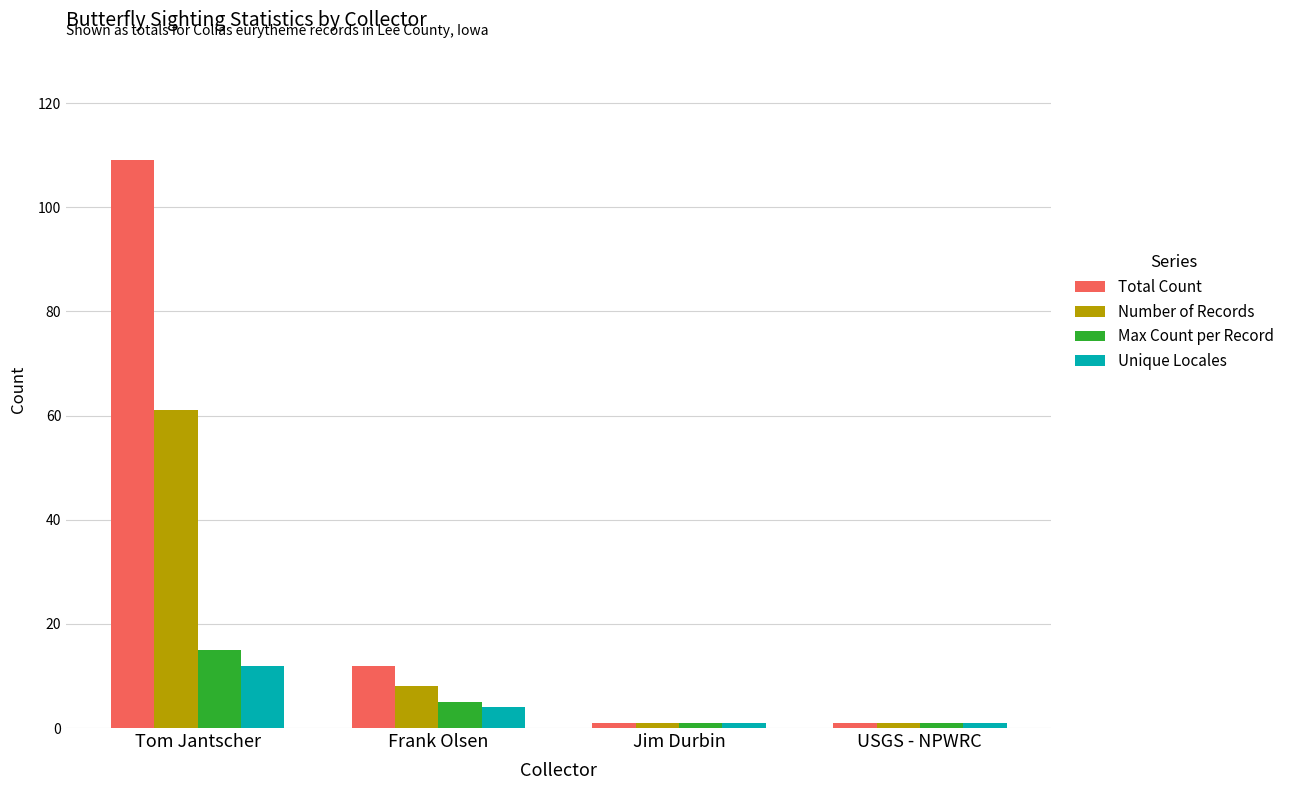

How many groups of bars are there?

4